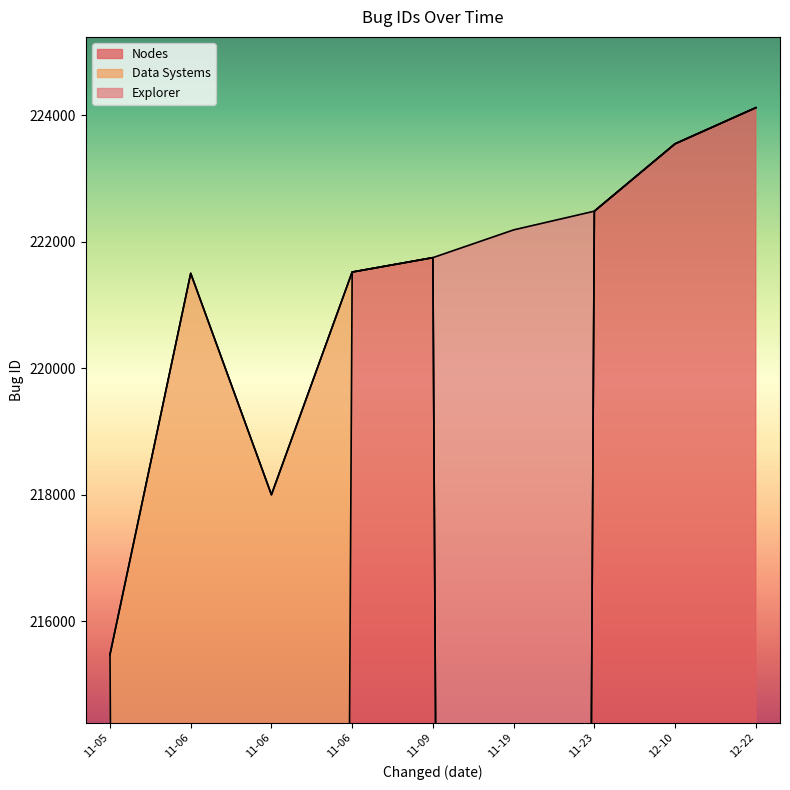

How many lines are shown in the chart?

1